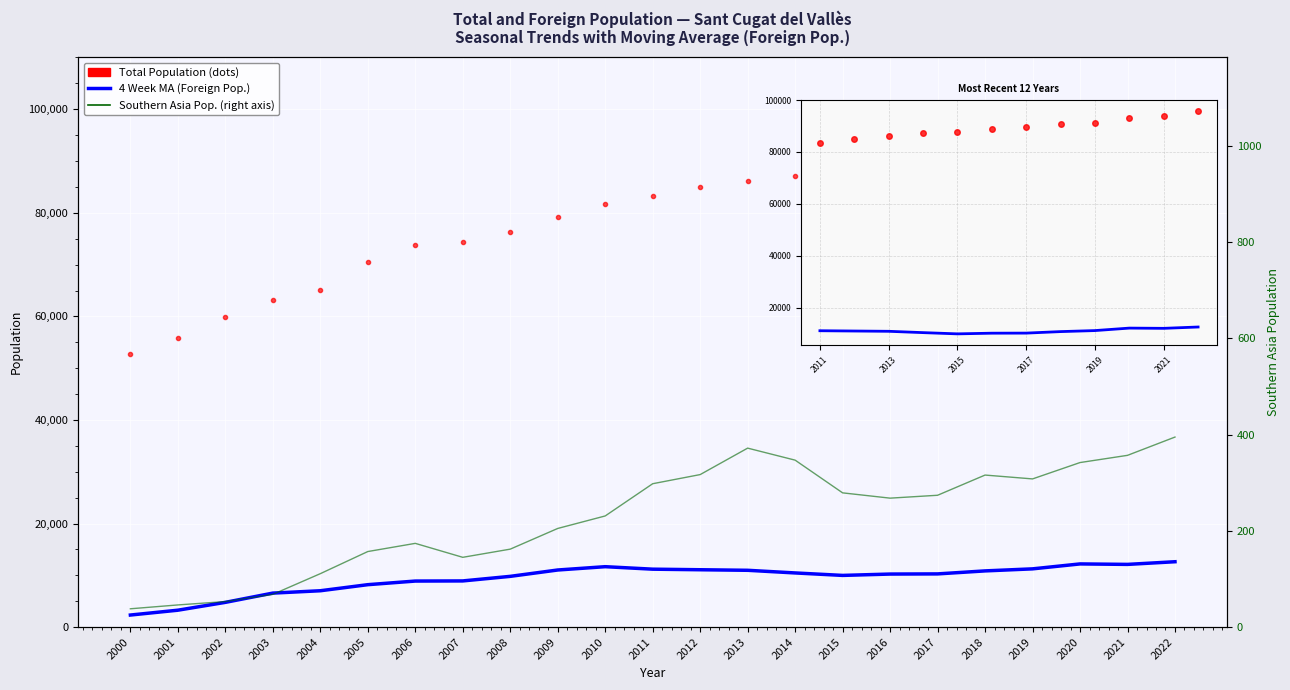

What value does the 4 Week MA (Foreign pop.) series have at 2020?

12194